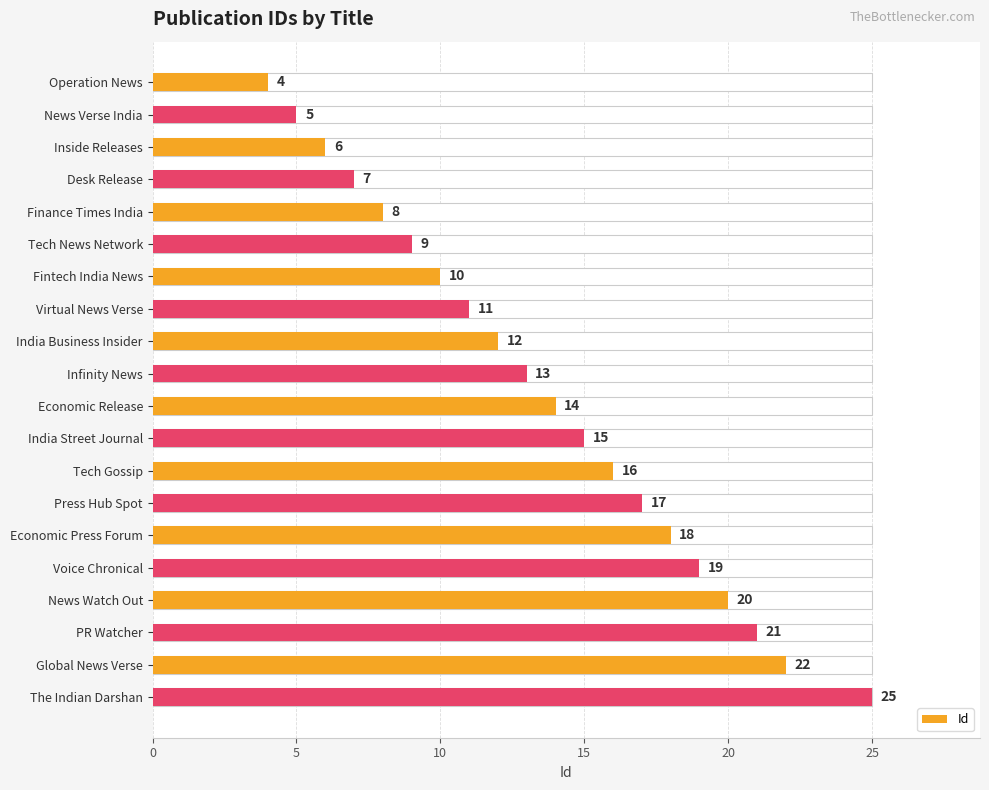

How many categories are shown in the chart?

20